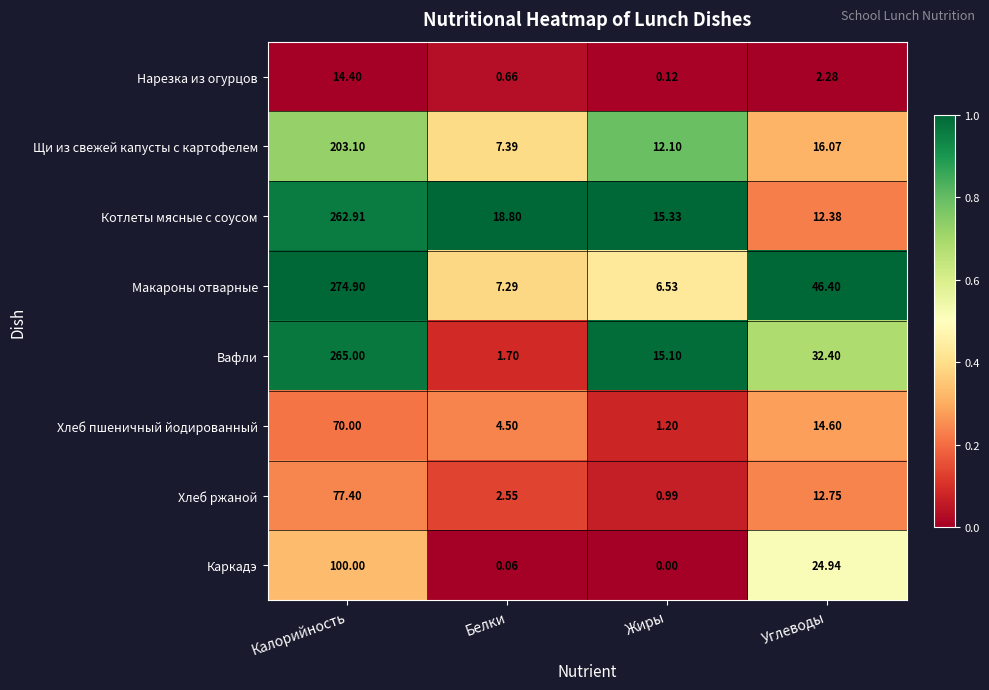

Between Жиры and Углеводы, which series saw the biggest shift?

Макароны отварные